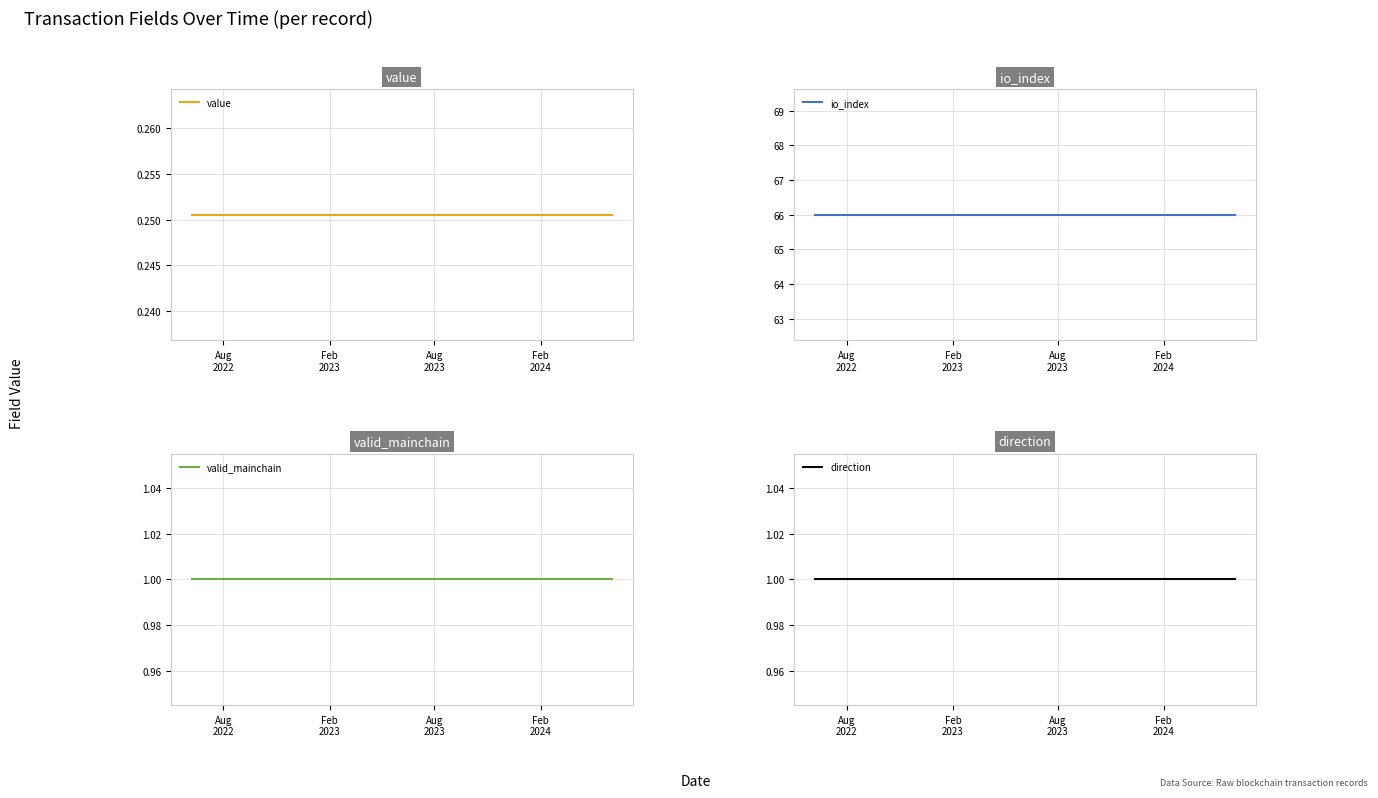

True or false: direction has more than 1 interior local peaks.

False